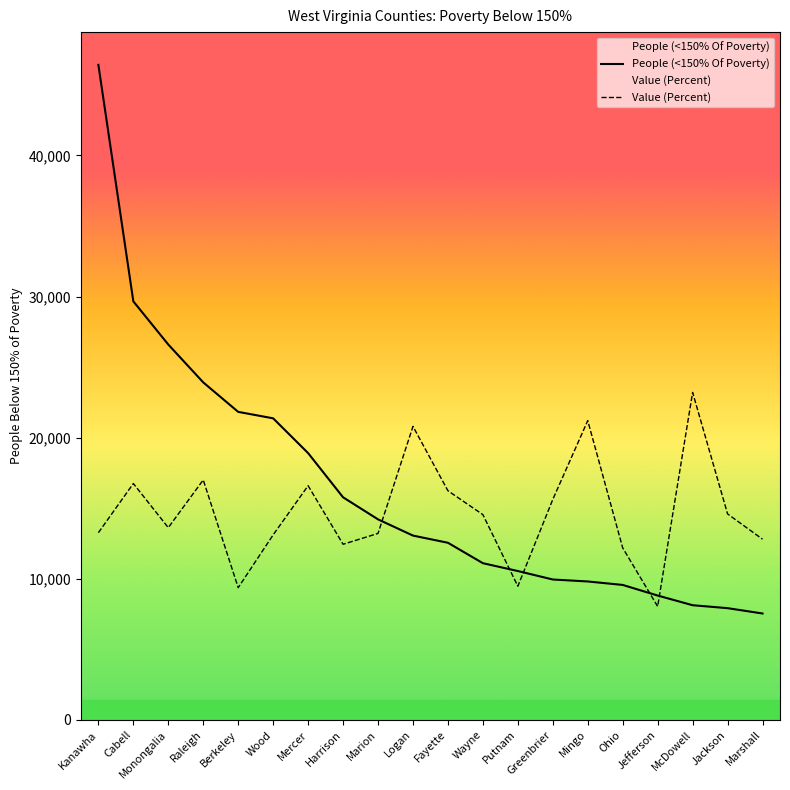

Which series has the largest total across all categories?

People (<150% Of Poverty)